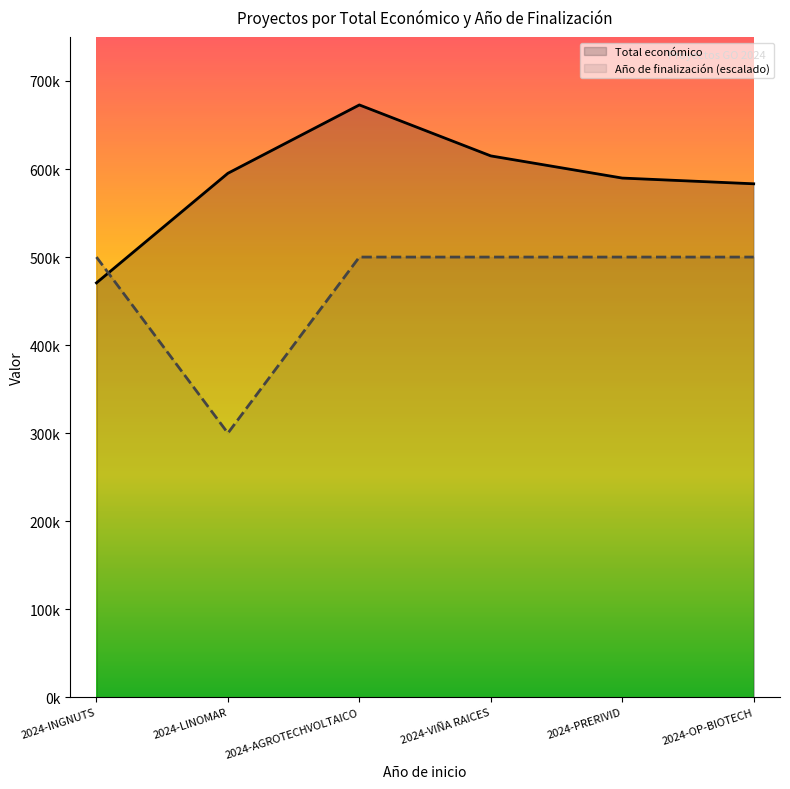

Does the chart have visible grid lines?

No